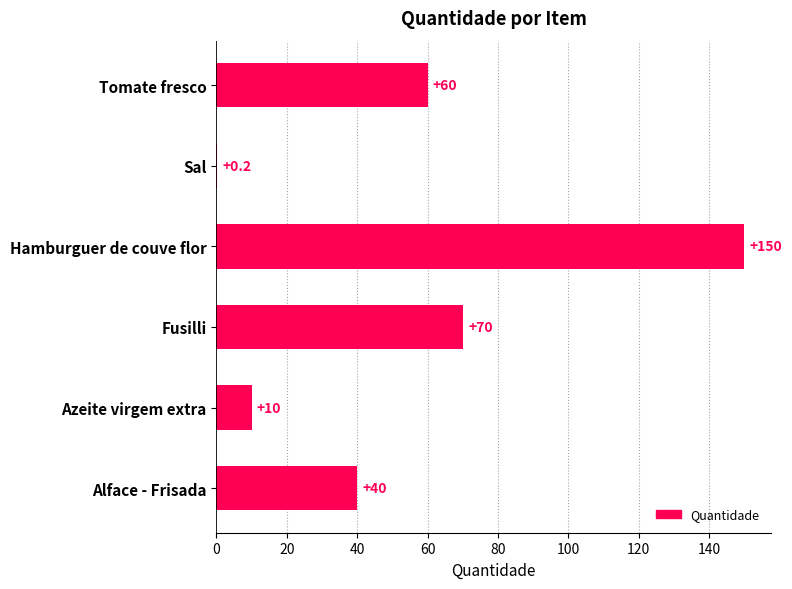

At which label is the value closest to 75?

Fusilli